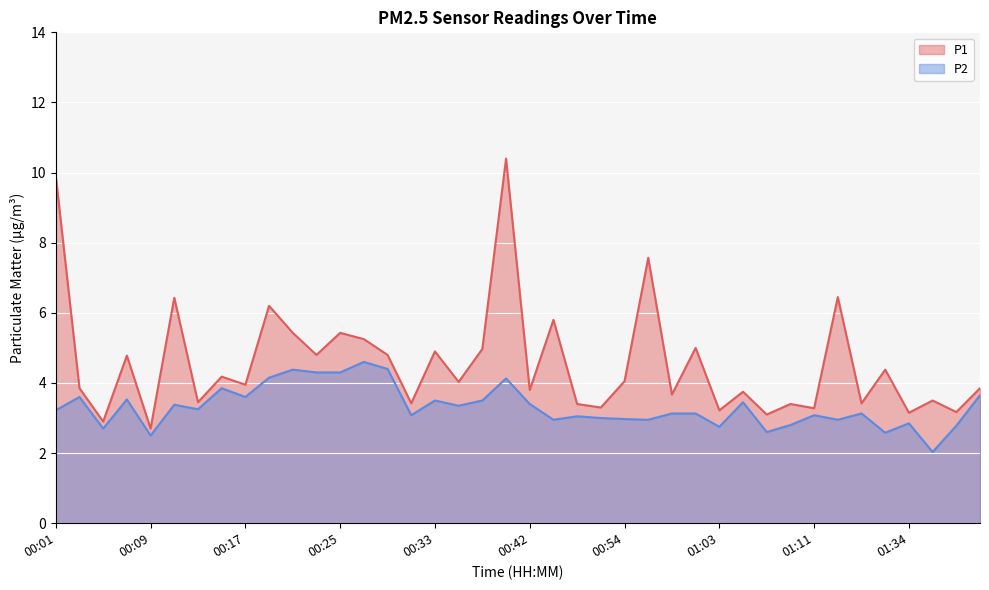

True or false: P1 and P2 cross at least once.

False